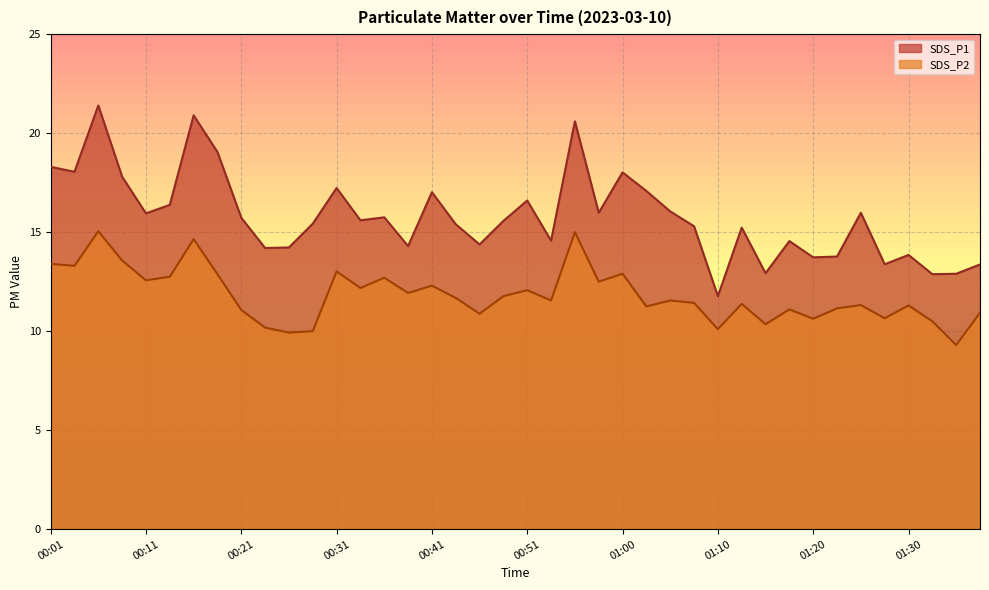

What is the average value of the SDS_P1 series?

15.8